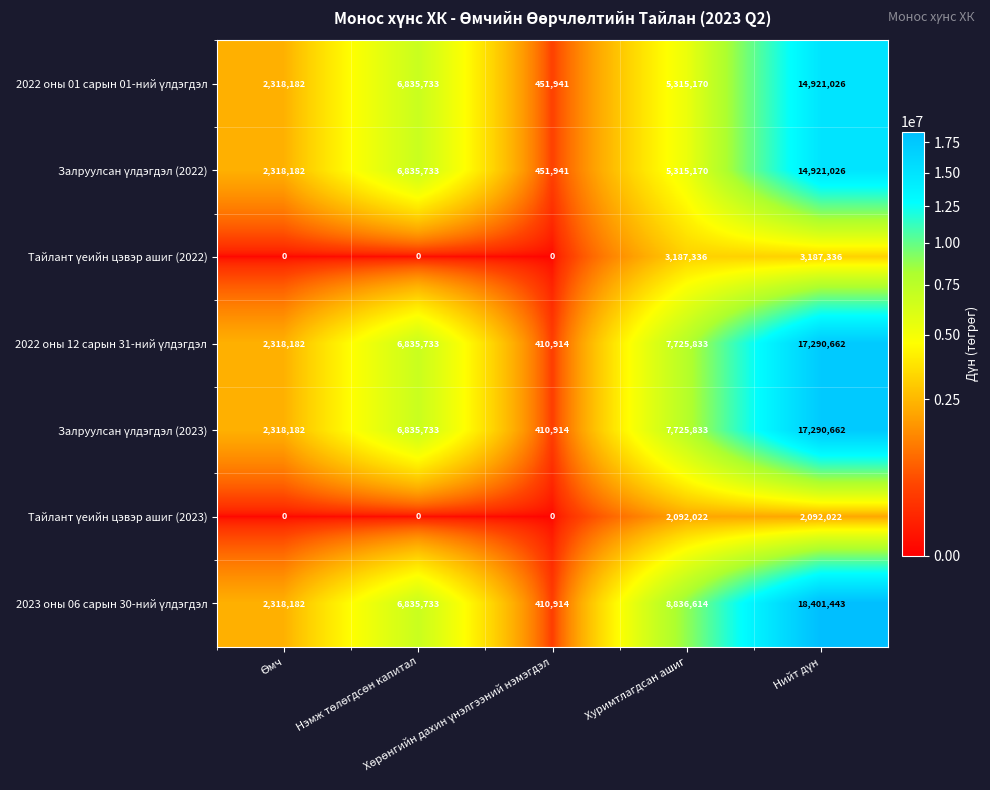

At how many categories does at least one series exceed 83052?

5